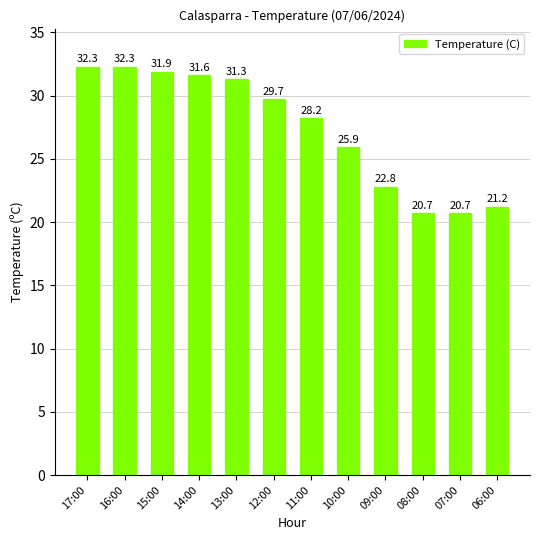

What is the label of the 3rd bar from the left?

15:00